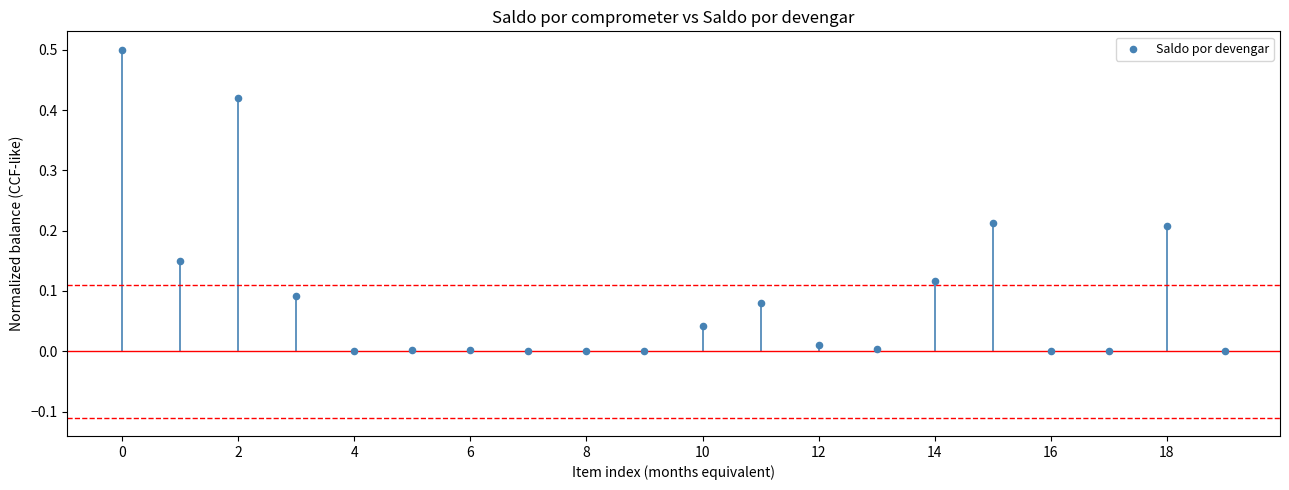

What is the range of Y values (max minus min)?

0.5